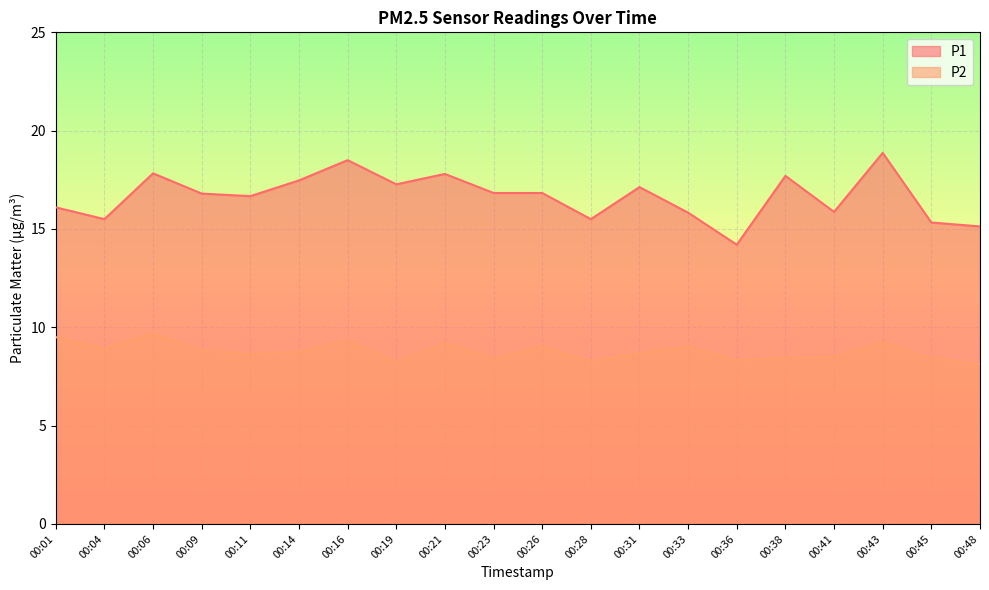

Reading left to right, list all the values displayed in this chart.

P1: 00:01=16.1	00:04=15.5	00:06=17.8	00:09=16.8	00:11=16.7	00:14=17.5	00:16=18.5	00:19=17.3	00:21=17.8	00:23=16.8	00:26=16.8	00:28=15.5	00:31=17.1	00:33=15.8	00:36=14.2	00:38=17.7	00:41=15.9	00:43=18.9	00:45=15.3	00:48=15.1
P2: 00:01=9.5	00:04=8.9	00:06=9.7	00:09=8.8	00:11=8.6	00:14=8.8	00:16=9.3	00:19=8.3	00:21=9.2	00:23=8.4	00:26=9.0	00:28=8.3	00:31=8.7	00:33=9.0	00:36=8.3	00:38=8.5	00:41=8.5	00:43=9.2	00:45=8.4	00:48=8.1